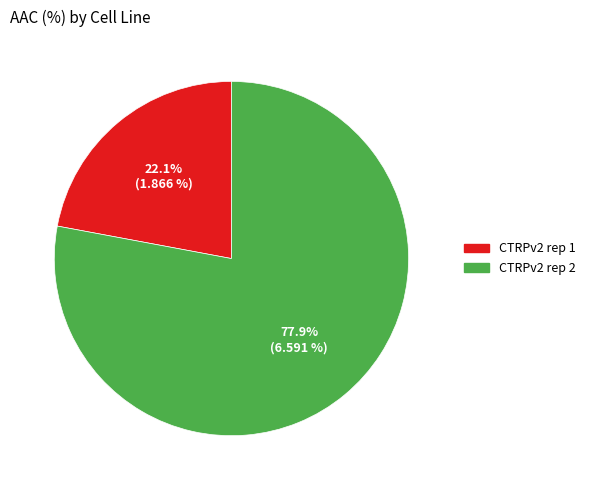

Which has a higher value, CTRPv2 rep 1 or CTRPv2 rep 2?

CTRPv2 rep 2